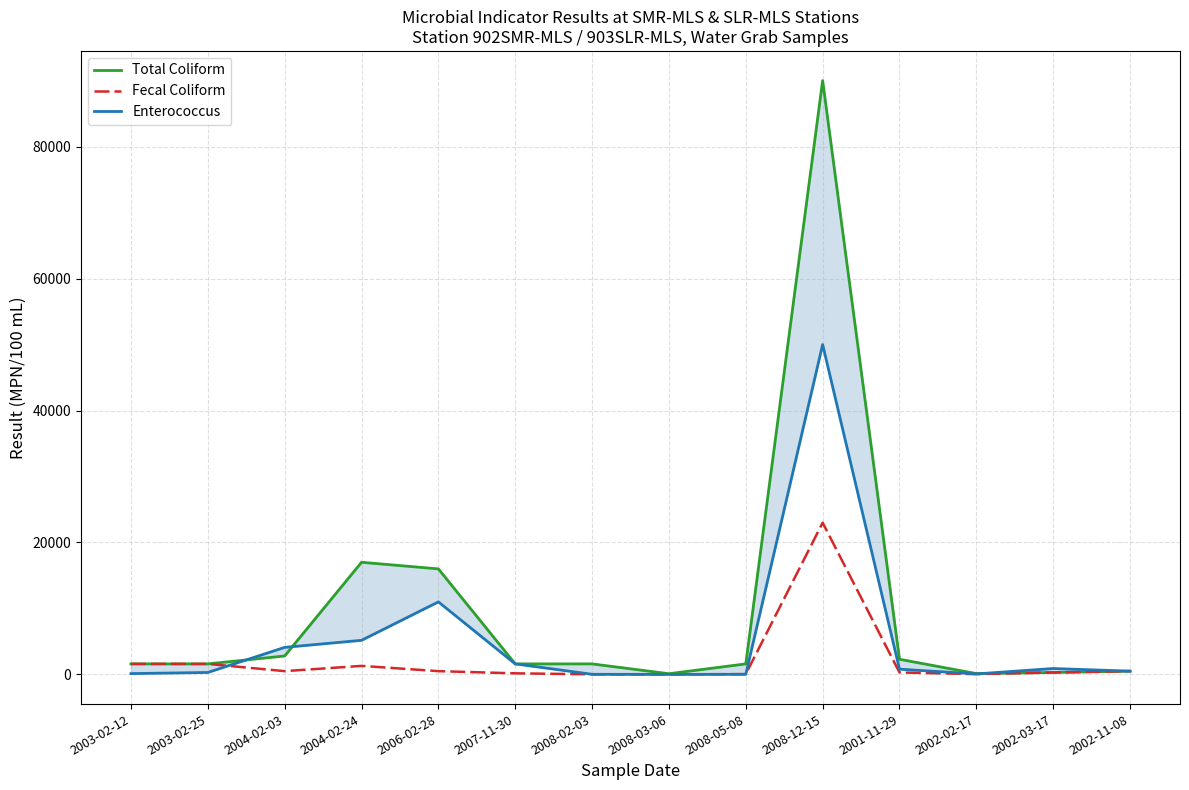

Reading left to right, list all the values displayed in this chart.

Total Coliform: 2003-02-12=1600	2003-02-25=1600	2004-02-03=2800	2004-02-24=17000	2006-02-28=16000	2007-11-30=1600	2008-02-03=1600	2008-03-06=110	2008-05-08=1600	2008-12-15=90000	2001-11-29=2300	2002-02-17=130	2002-03-17=300	2002-11-08=500
Fecal Coliform: 2003-02-12=1600	2003-02-25=1600	2004-02-03=500	2004-02-24=1300	2006-02-28=500	2007-11-30=170	2008-02-03=23	2008-03-06=17	2008-05-08=50	2008-12-15=23000	2001-11-29=300	2002-02-17=50	2002-03-17=300	2002-11-08=500
Enterococcus: 2003-02-12=130	2003-02-25=300	2004-02-03=4106	2004-02-24=5172	2006-02-28=11000	2007-11-30=1600	2008-02-03=23	2008-03-06=8	2008-05-08=22	2008-12-15=50000	2001-11-29=800	2002-02-17=80	2002-03-17=900	2002-11-08=500